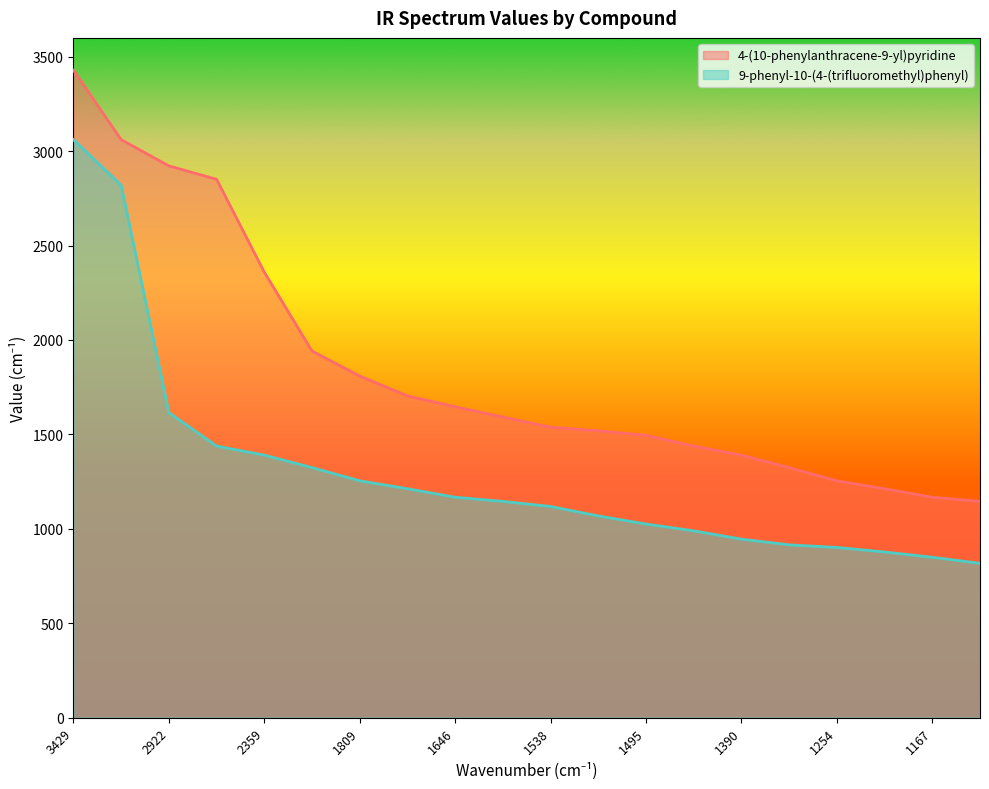

Rank the series by their average value, from highest to lowest.

4-(10-phenylanthracene-9-yl)pyridine, 9-phenyl-10-(4-(trifluoromethyl)phenyl)